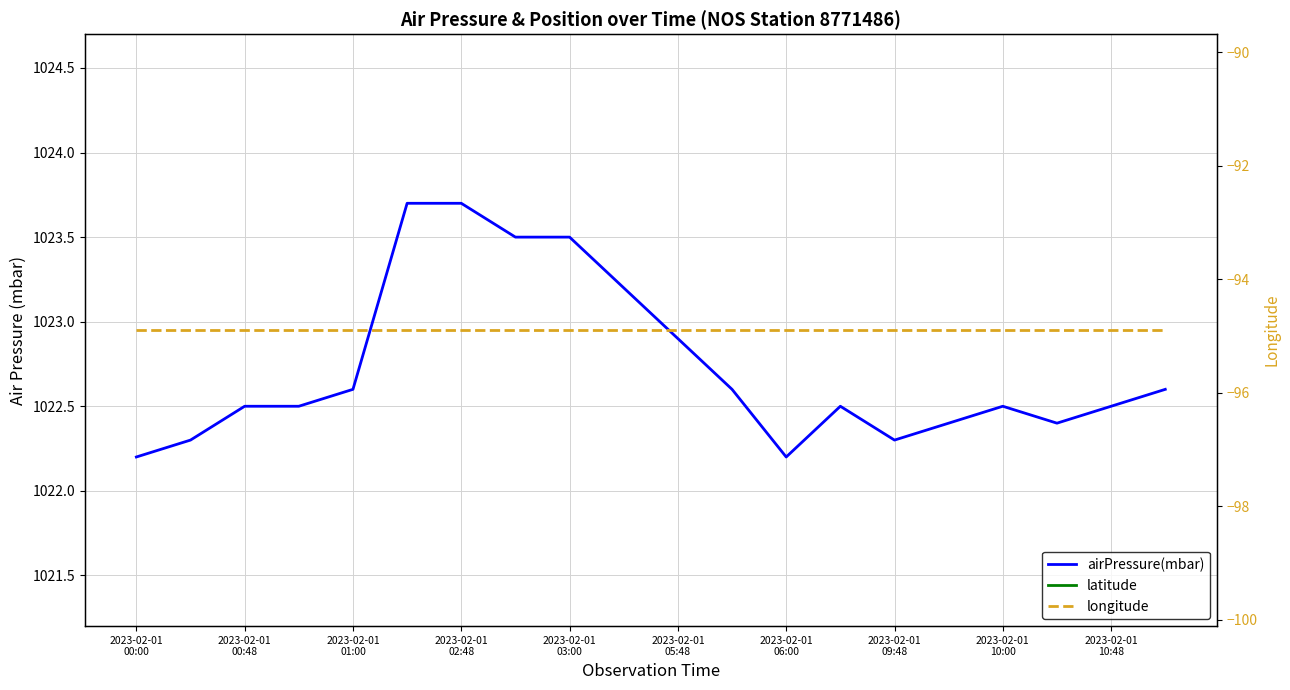

True or false: latitude has a value of 52.1 at 2023-02-01
00:00.

False